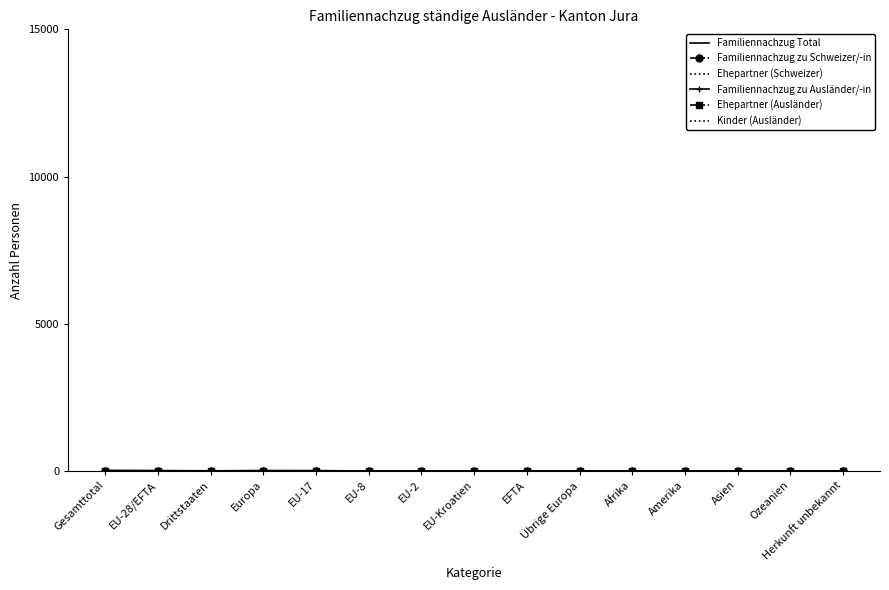

Count the Kinder (Ausländer) values in the range 0 to 4.

15